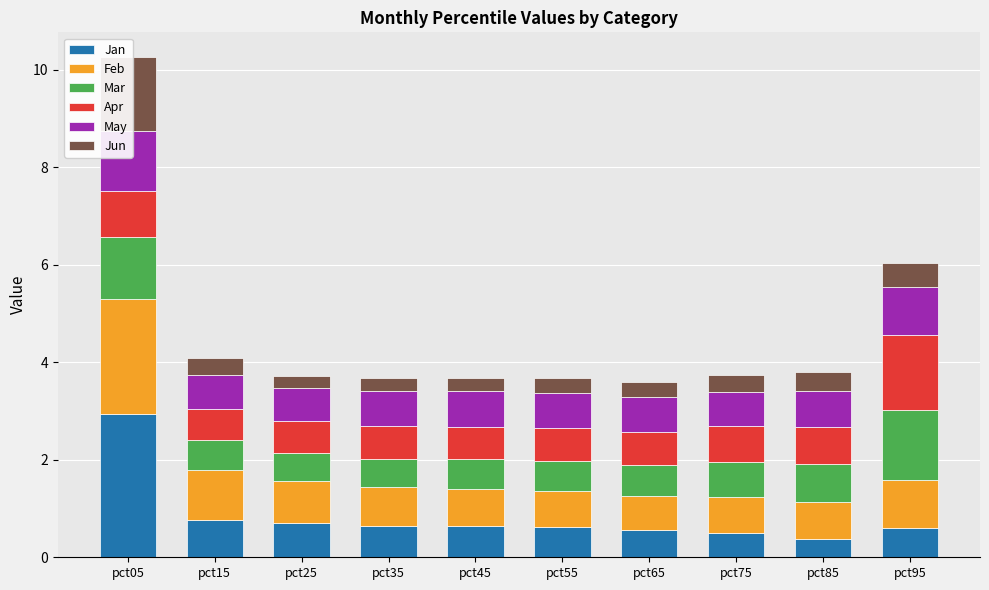

List the labels in order of May value, largest first.

pct05, pct95, pct85, pct45, pct55, pct65, pct35, pct15, pct75, pct25